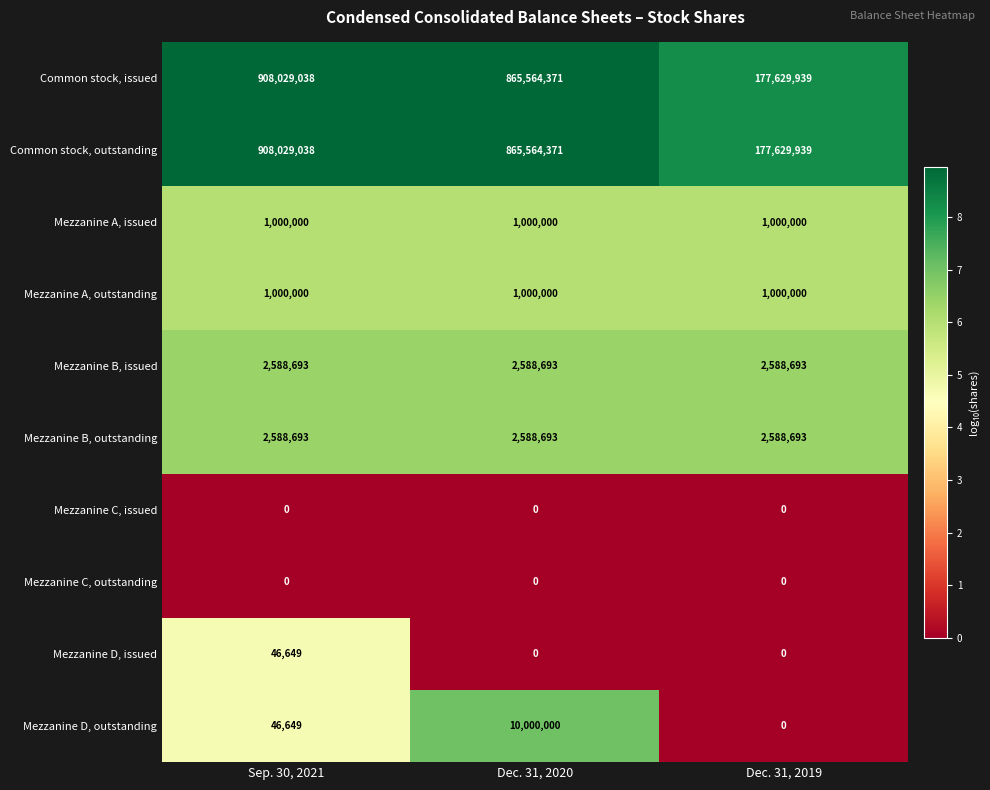

Count the number of categories in the chart.

3